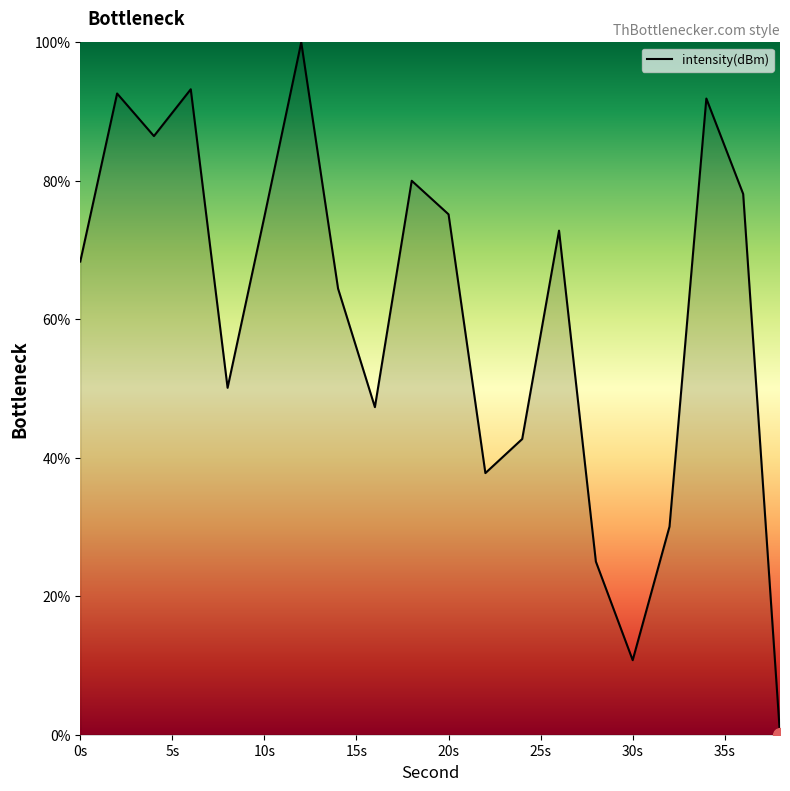

What is the difference between the maximum and minimum values?

100.0